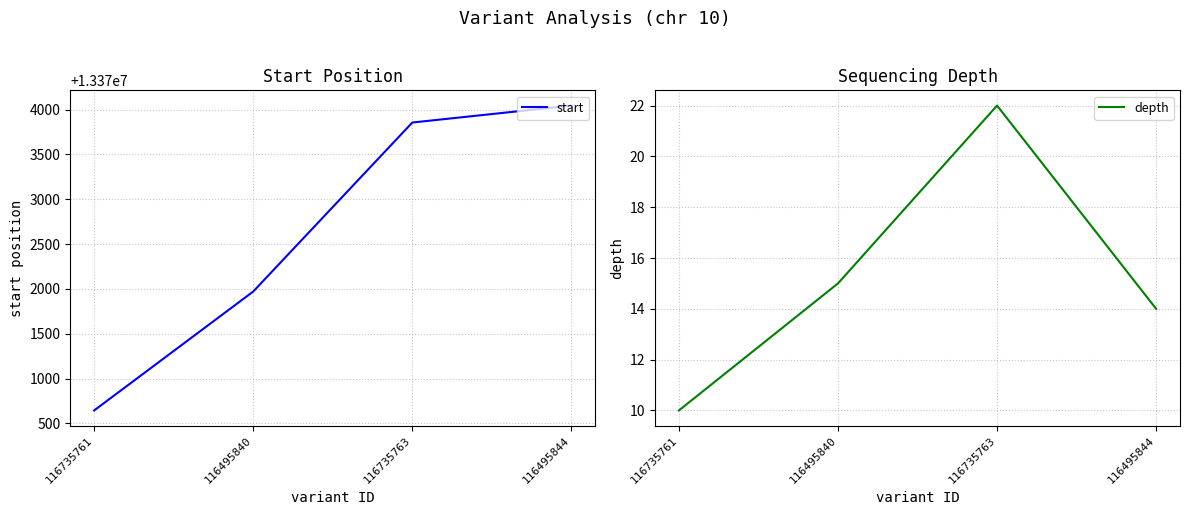

What position from the left is 116495840?

2